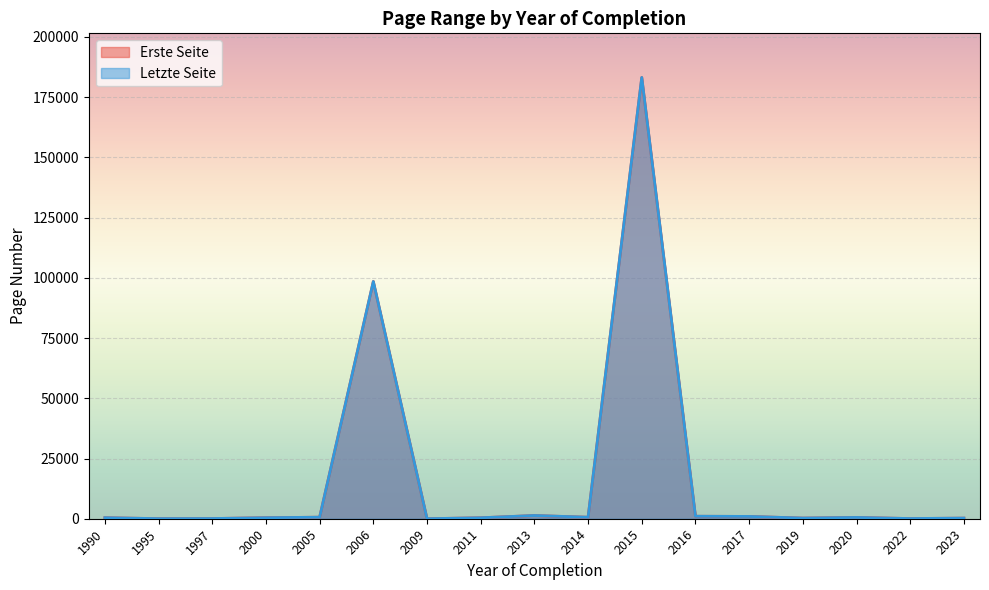

What is the maximum value for Letzte Seite?

183160.5